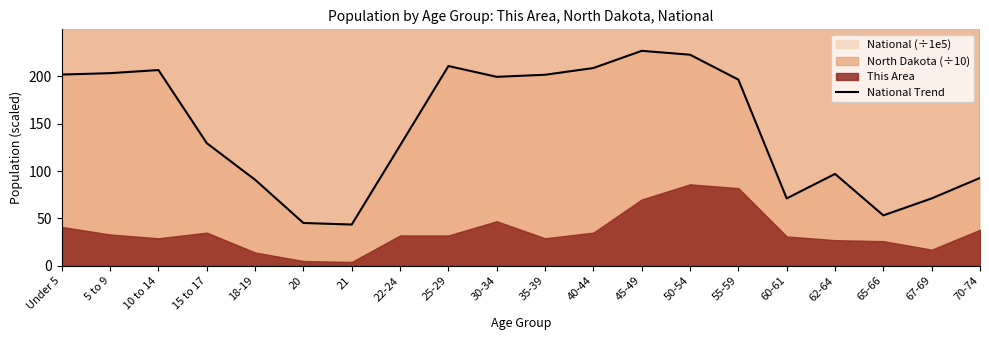

What position from the right is 18-19?

16